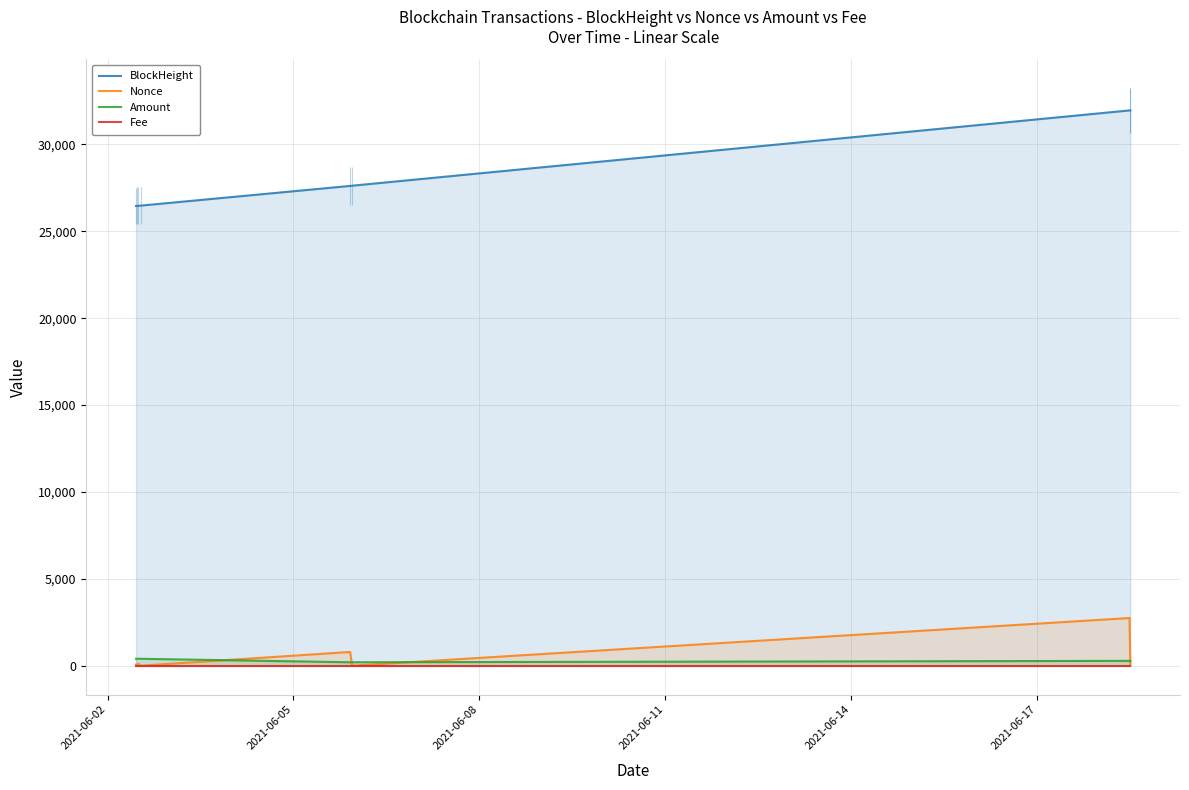

True or false: Fee and BlockHeight intersect in this chart.

False